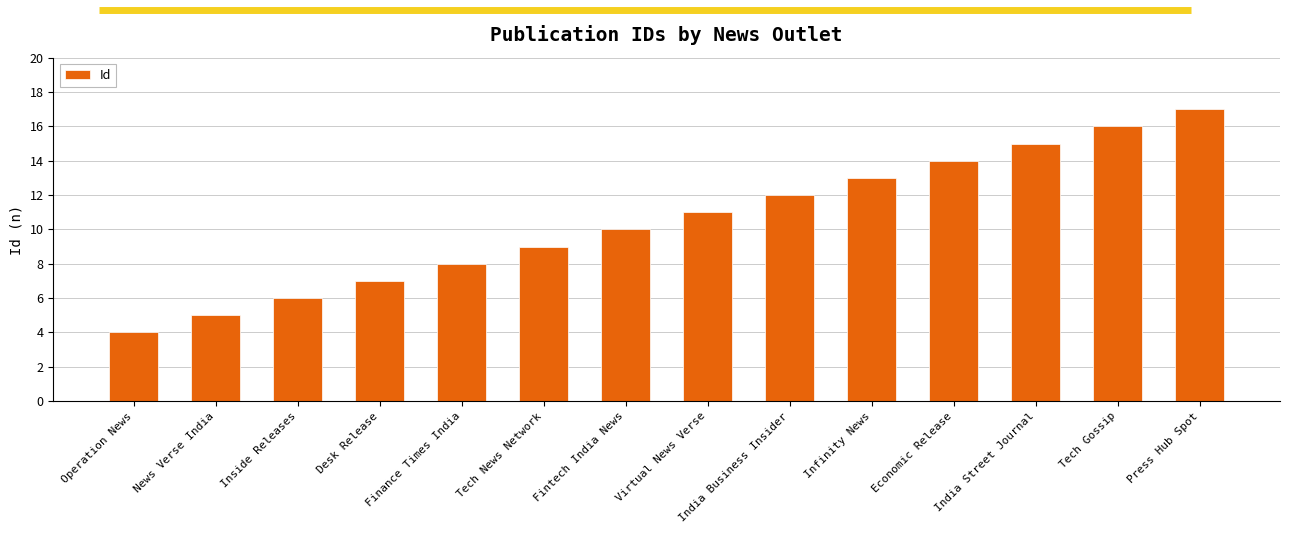

What is the difference between the maximum and minimum values?

13